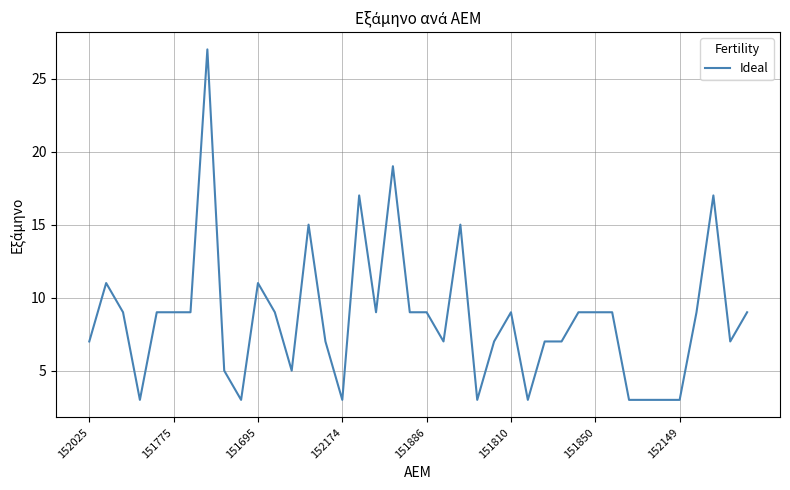

What is the difference between the maximum and minimum values?

24